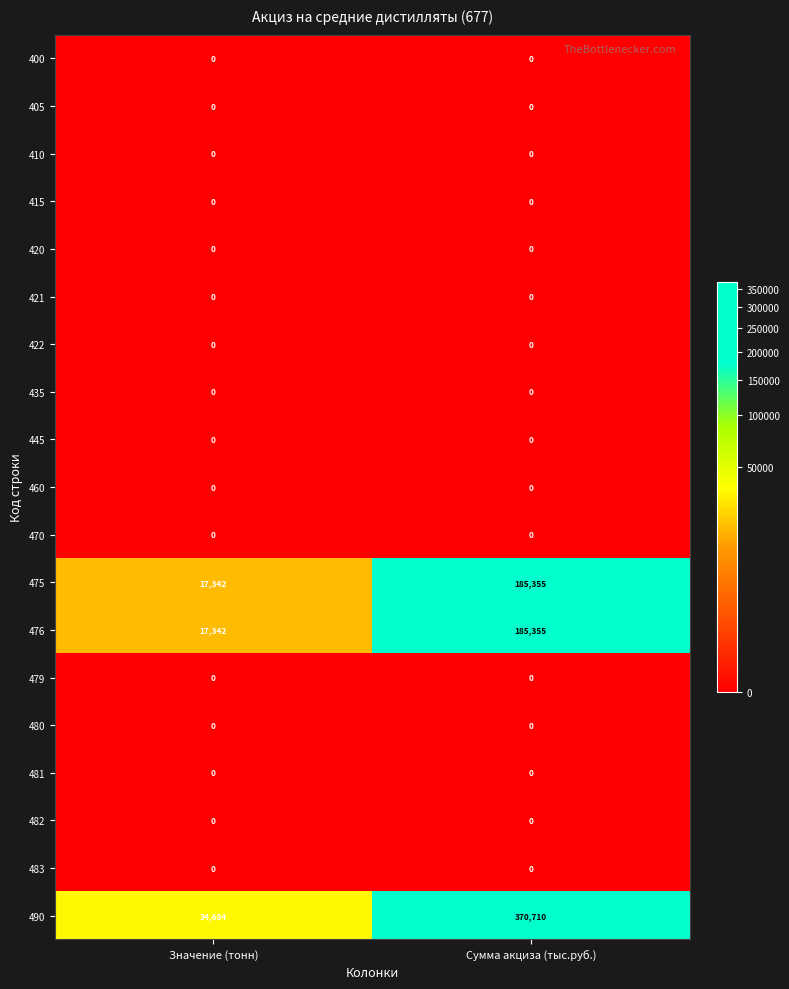

Which series has the widest spread of values?

490